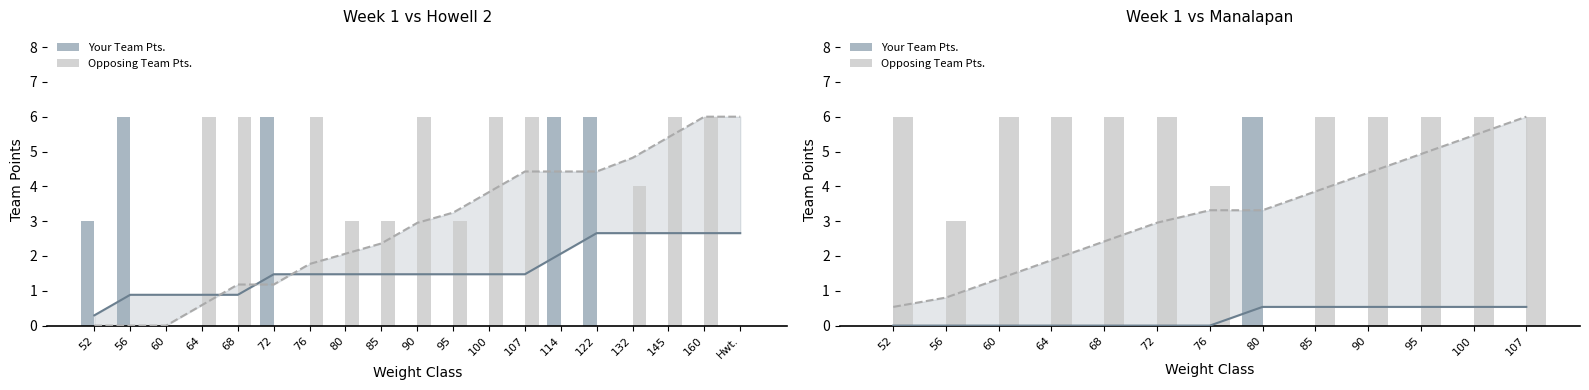

Rank the series at 68 from highest to lowest value.

Opposing Team Pts., Your Team Pts.